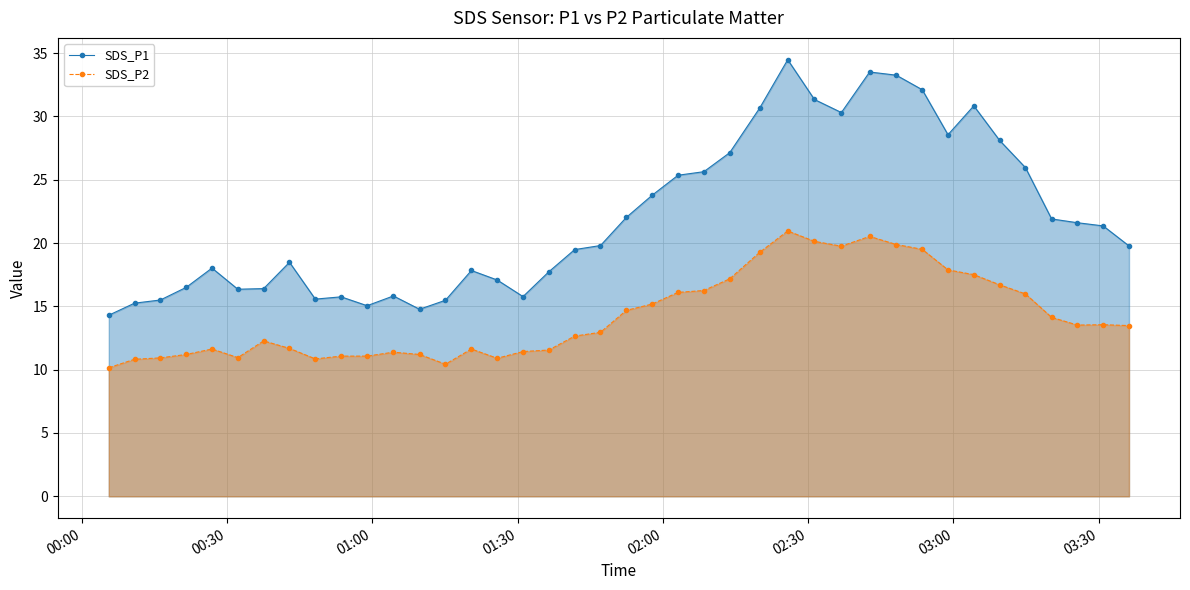

List the series in order of their overall mean, lowest first.

SDS_P2, SDS_P1